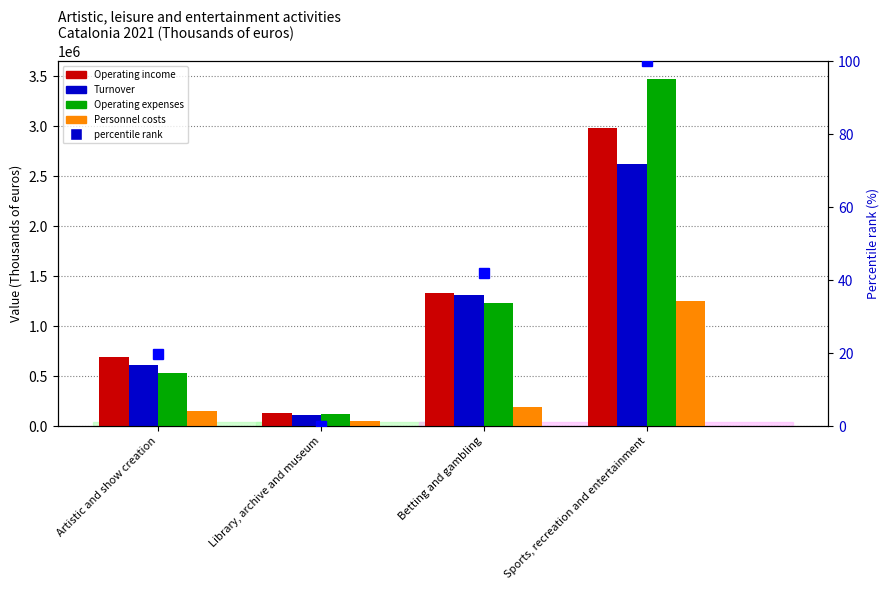

What is the difference between the maximum and minimum values in the Operating expenses series?

3356576.0